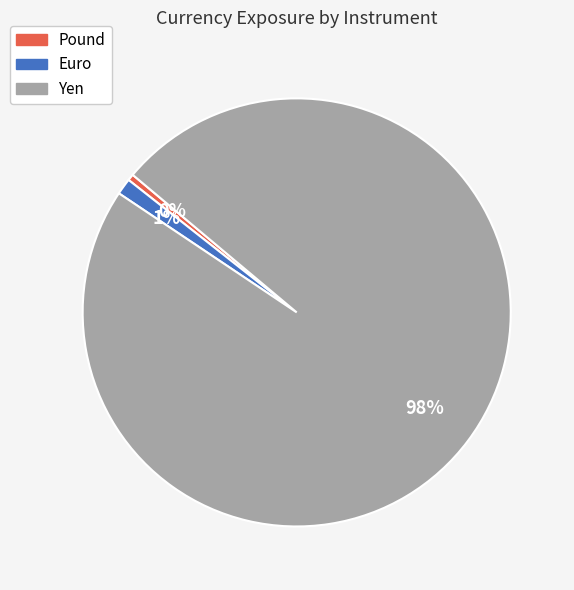

Is it true that Pound is 0% of the pie?

True